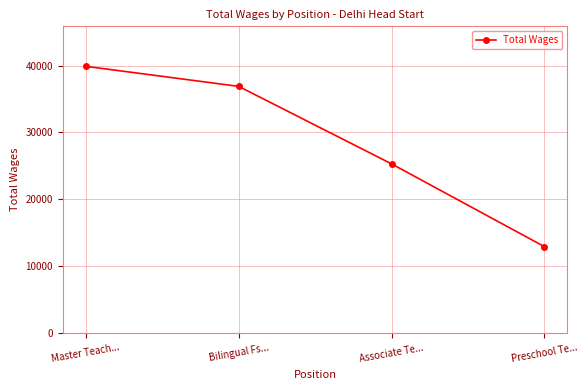

Reading right to left, extract all data points from this chart.

Preschool Te...=12912	Associate Te...=25302	Bilingual Fs...=36901	Master Teach...=39898